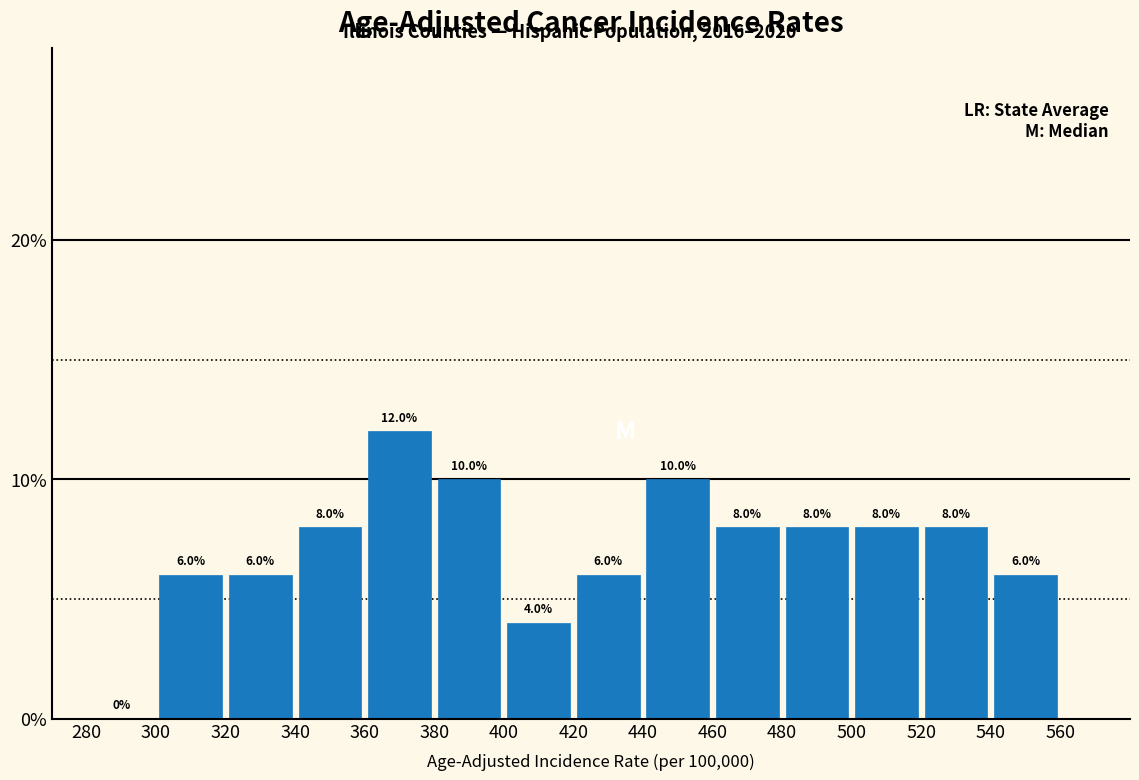

Which range on the x-axis has the tallest bar?

360 to 380